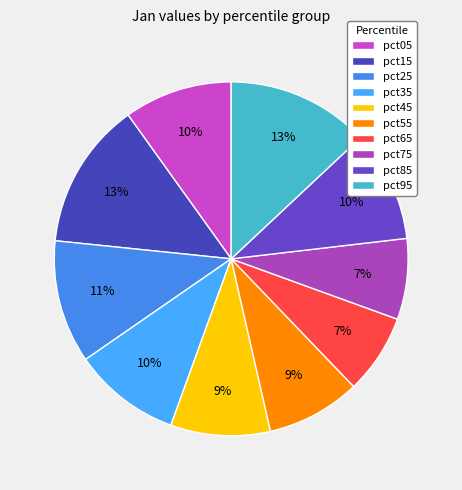

How many segments does this pie chart have?

10